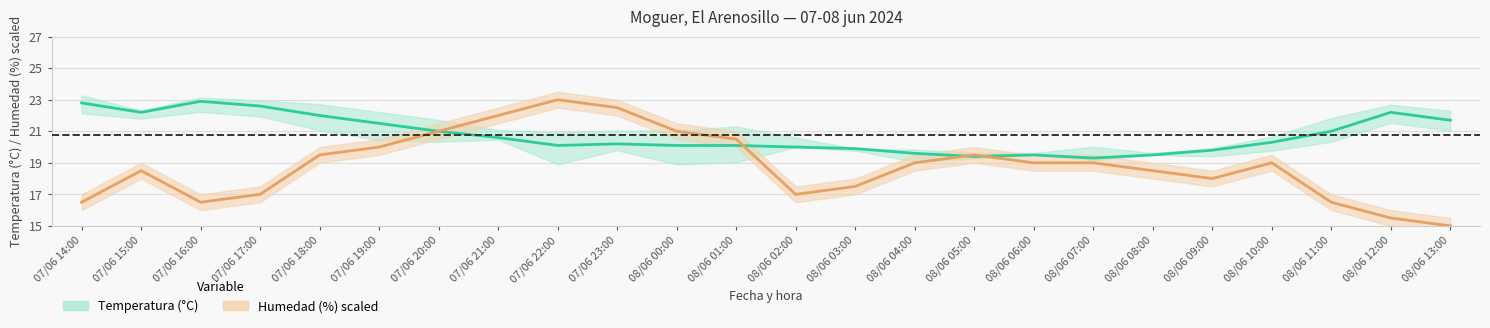

Between 07/06 17:00 and 08/06 13:00, which series saw the biggest shift?

Humedad (%)